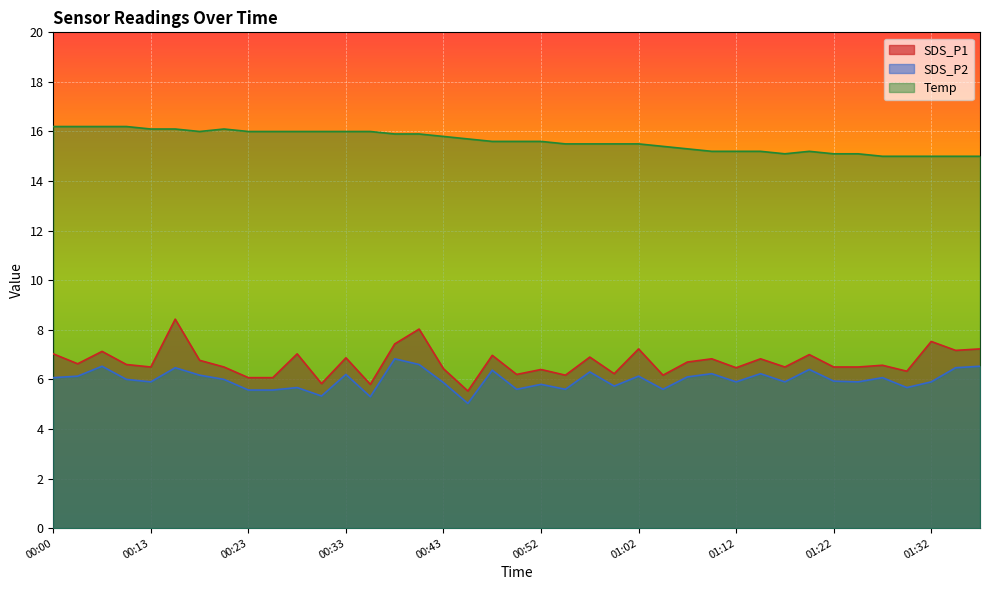

What value does the SDS_P1 series have at 00:43?

6.4